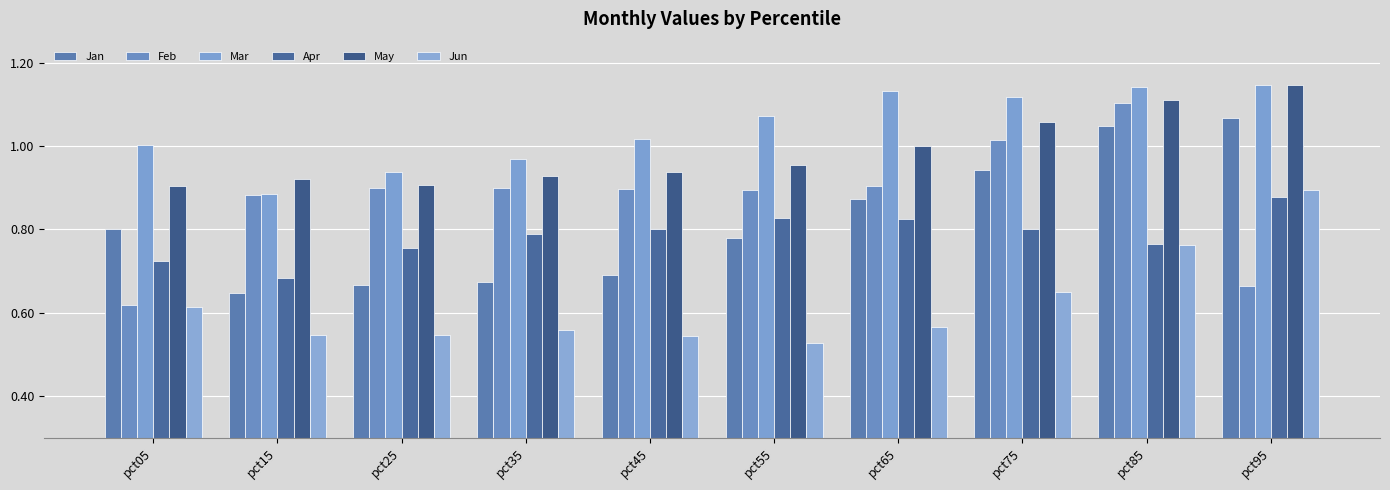

True or false: Feb has a value of 0.9 at pct55.

True